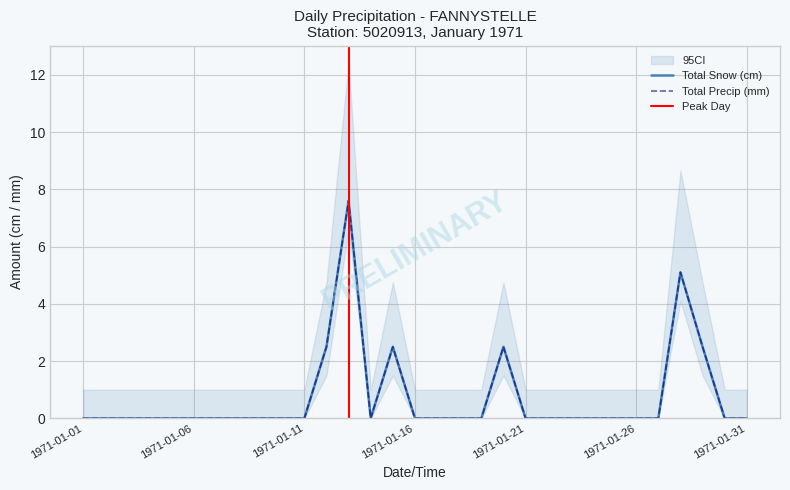

How many lines are shown in the chart?

2